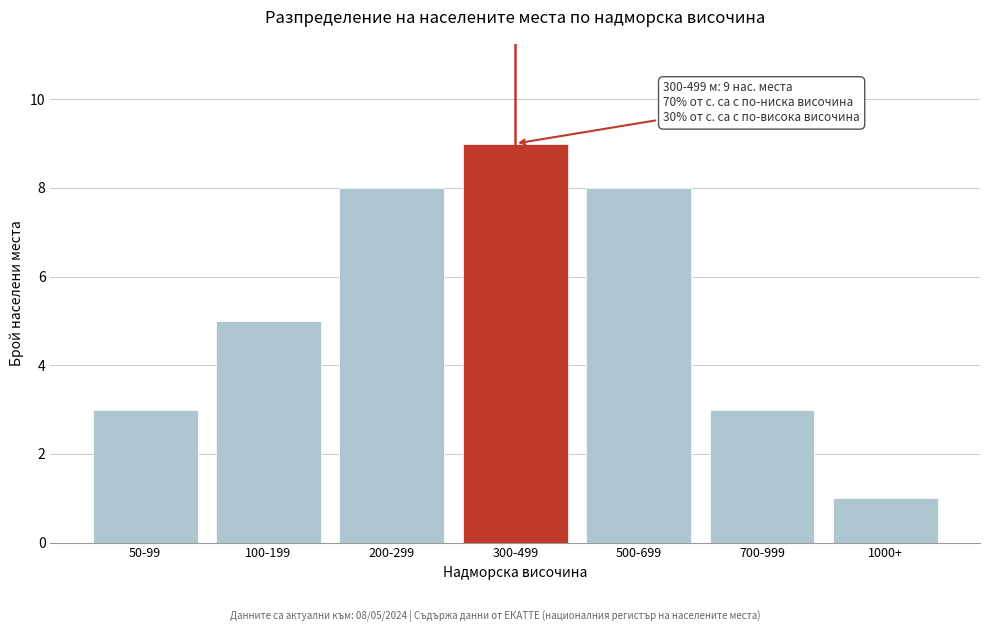

Reading right to left, list all the values displayed in this chart.

1000+=1	700-999=3	500-699=8	300-499=9	200-299=8	100-199=5	50-99=3